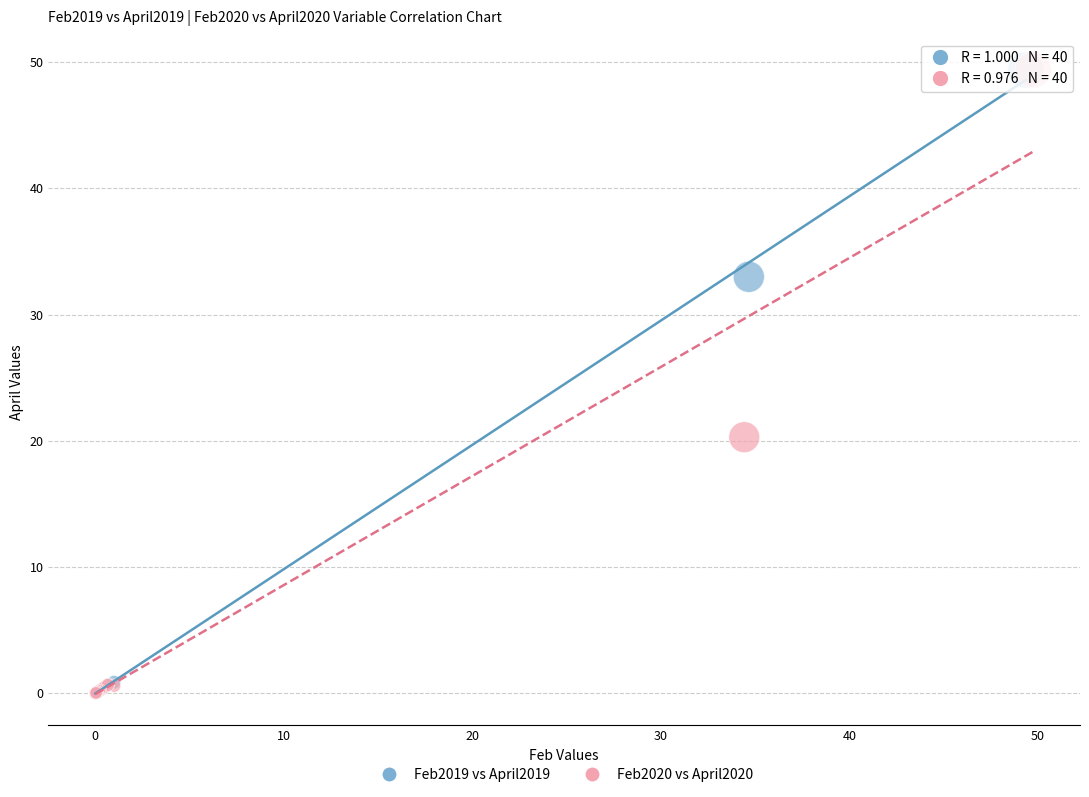

What are all the series names shown in the legend?

Feb2019 vs April2019, Feb2020 vs April2020